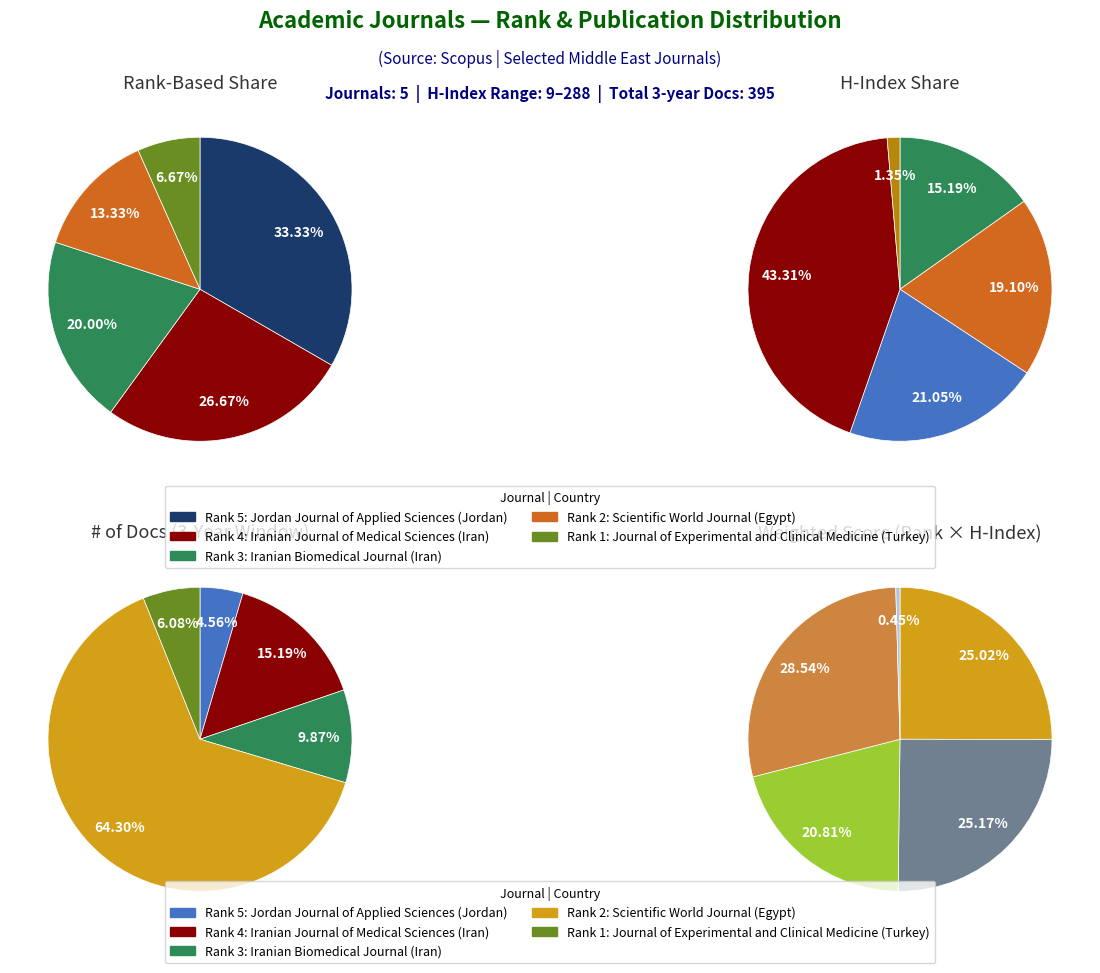

Approximately how many times larger is the value at Iranian Journal of Medical Sciences compared to Iranian Biomedical Journal?

1.3